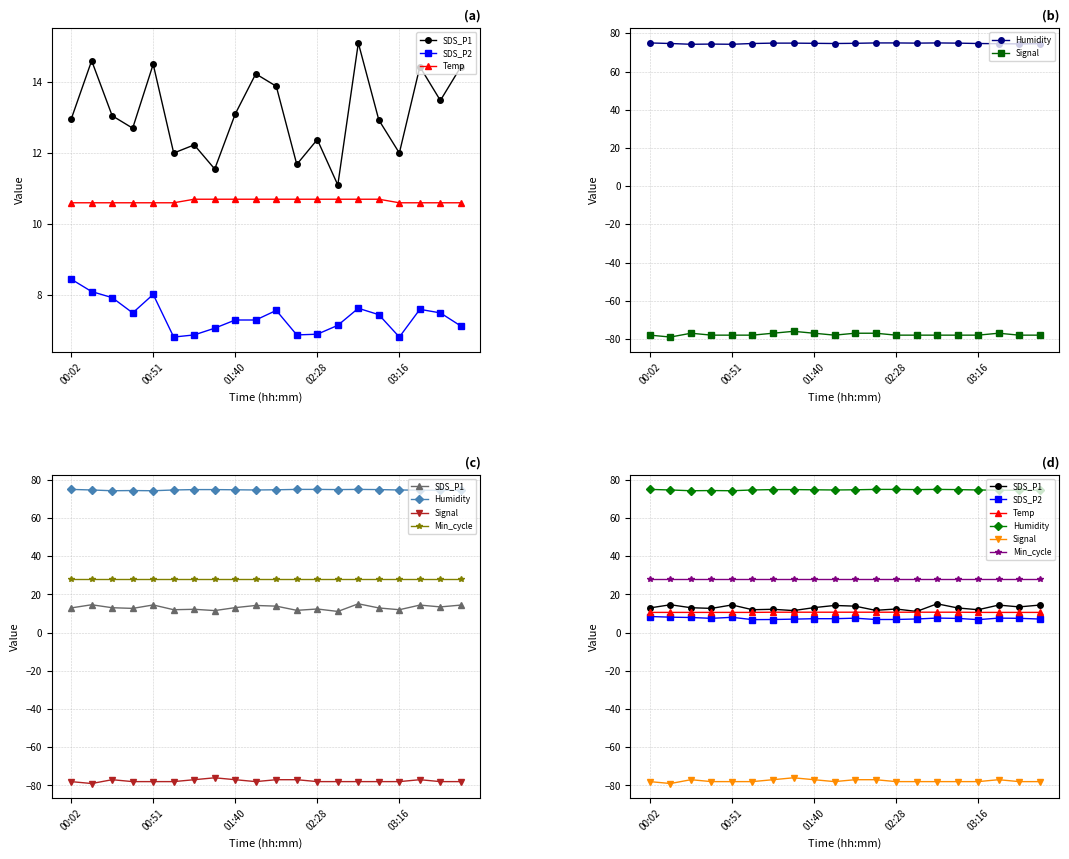

What is the value of the Temp point at the 13th from the left?

10.7